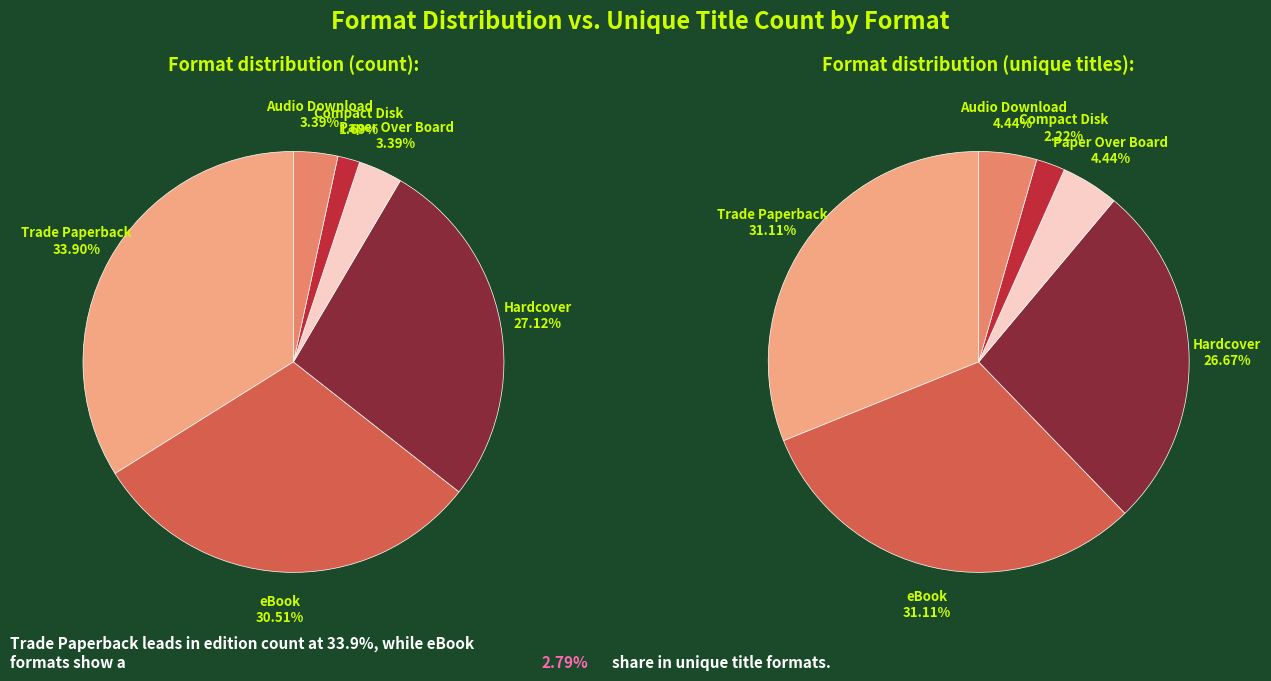

Does any single category account for the majority?

No